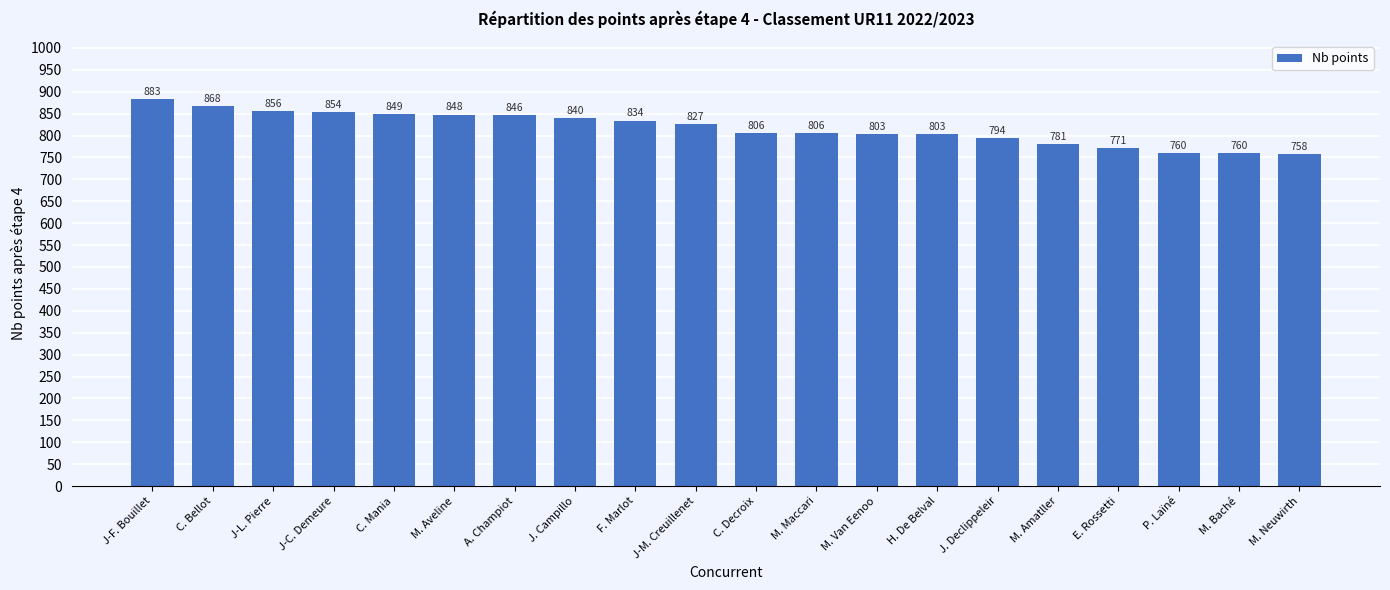

Which category has the highest value across all series?

J-F. Bouillet